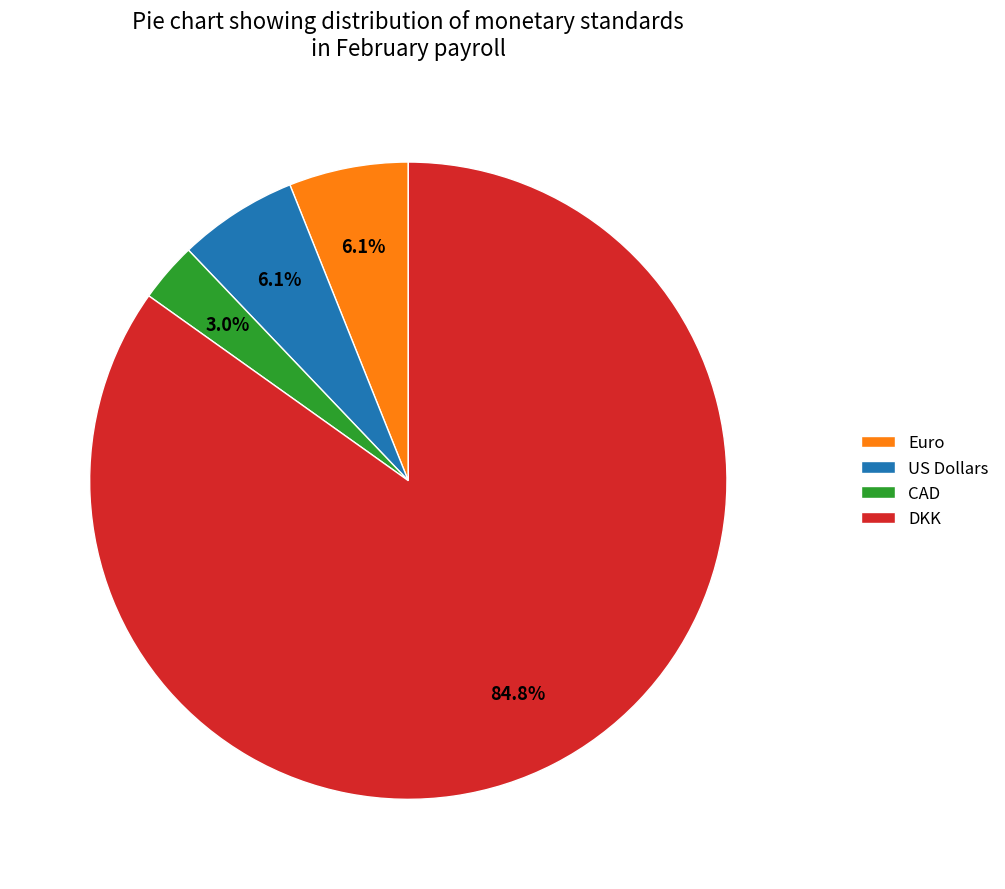

Is there any slice that represents more than half of the pie?

Yes